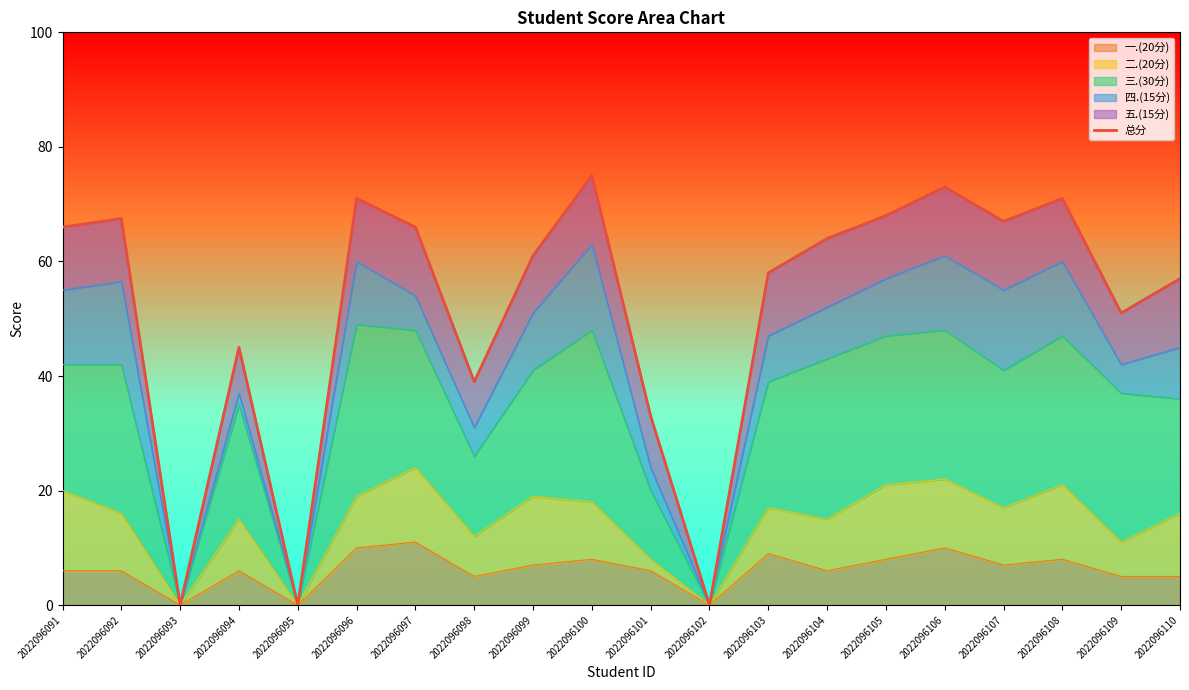

Rank the categories by value from highest to lowest.

2022096100, 2022096106, 2022096096, 2022096108, 2022096105, 2022096092, 2022096107, 2022096091, 2022096097, 2022096104, 2022096099, 2022096103, 2022096110, 2022096109, 2022096094, 2022096098, 2022096101, 2022096093, 2022096095, 2022096102